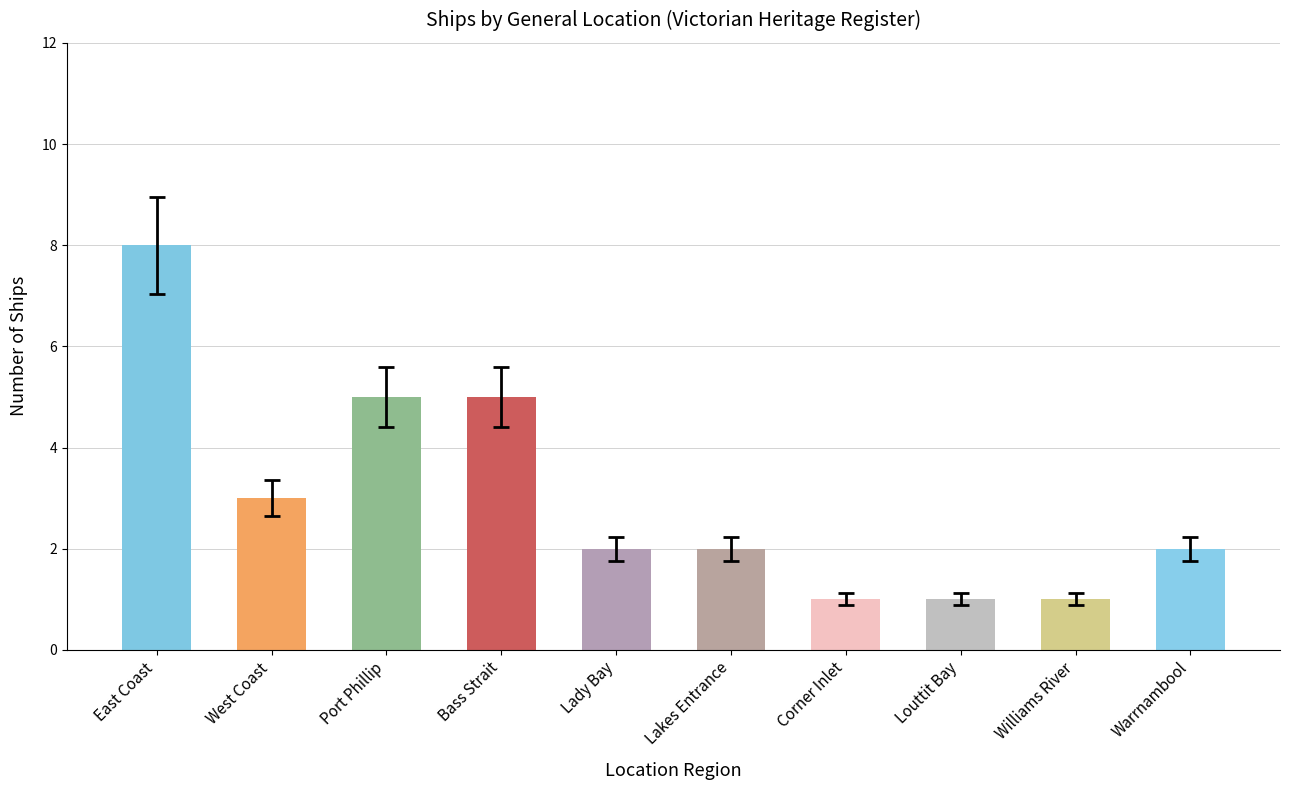

How many bars are there in total?

10